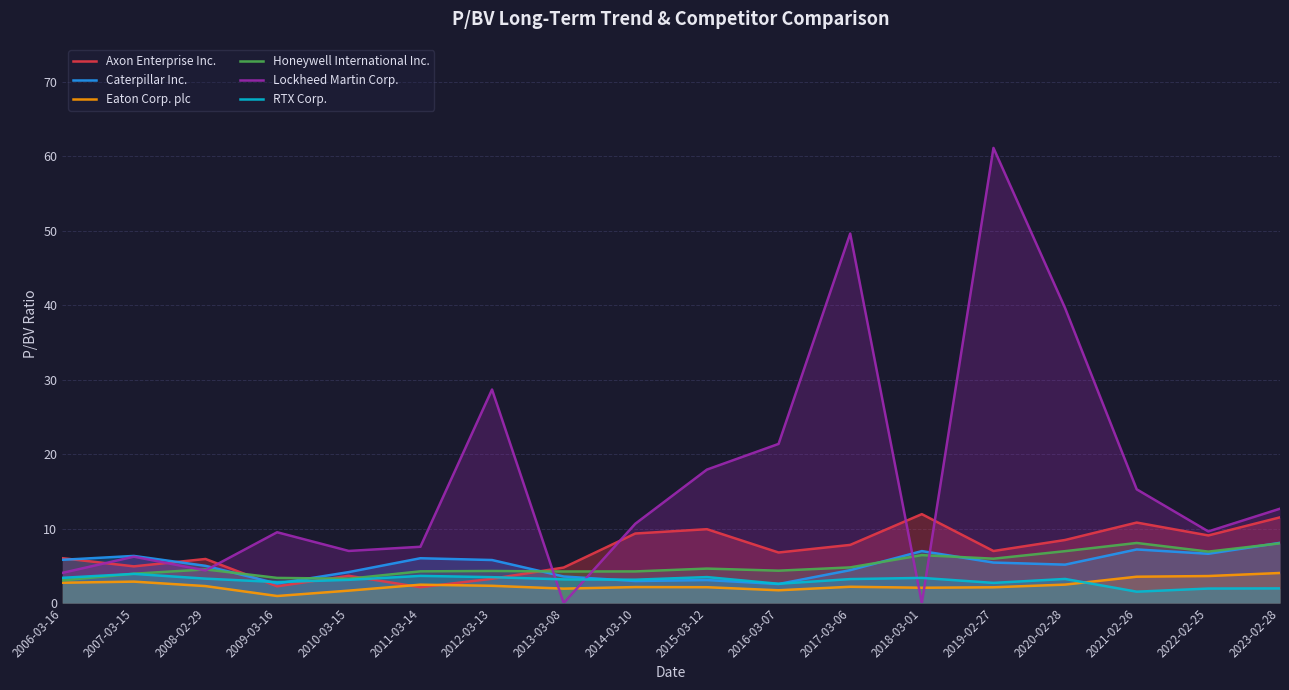

What is the sum of the Honeywell International Inc. values at 2008-02-29 and 2023-02-28?

12.5